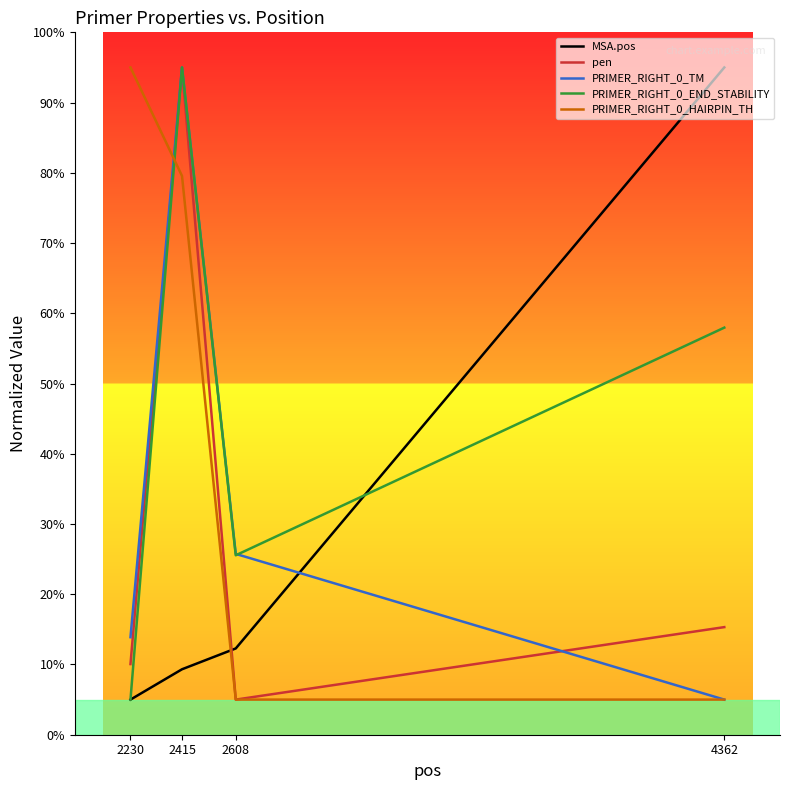

What is the smallest value displayed?

5.0